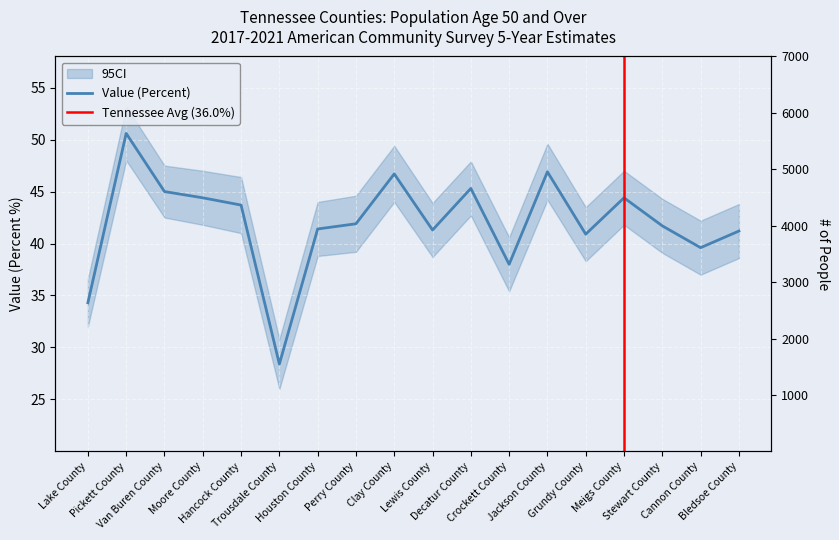

True or false: the data shows 50.6 at Pickett County.

True